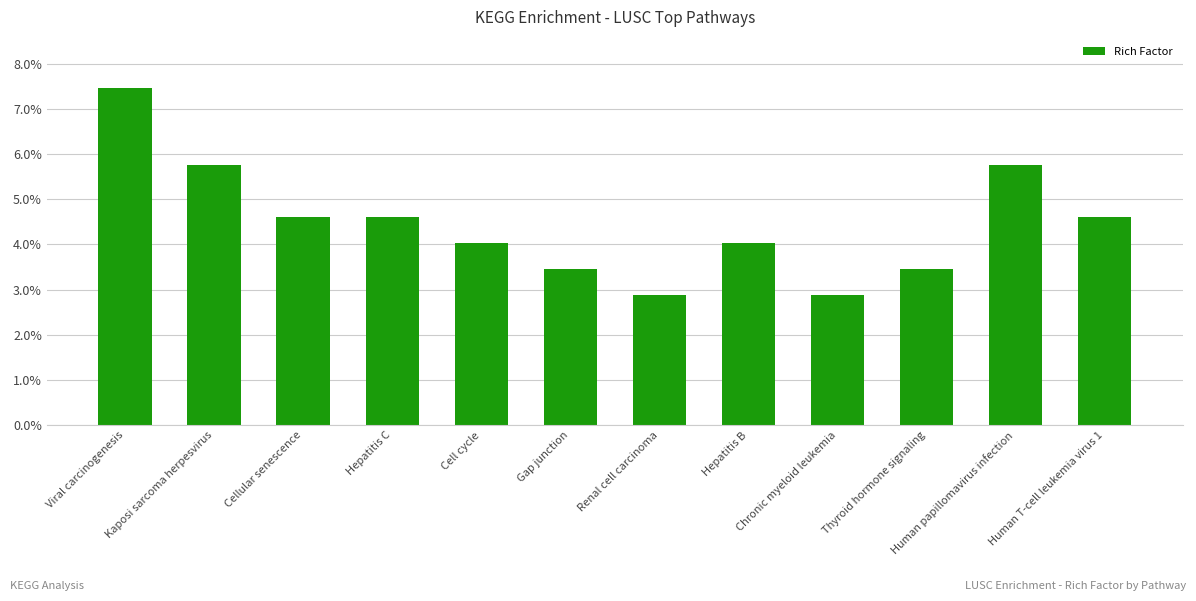

True or false: the data shows 0.1 at Cell cycle.

False